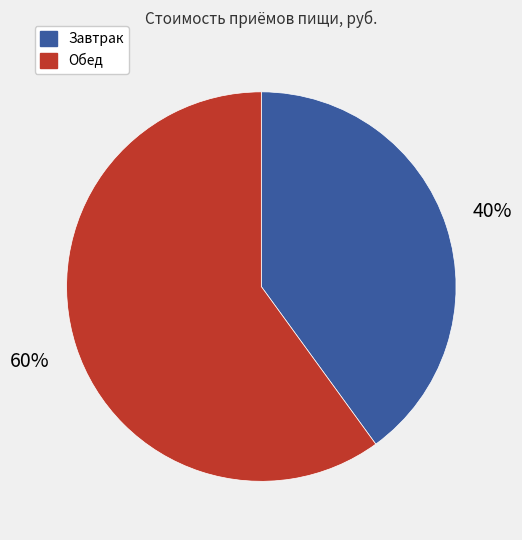

Which category has the biggest portion of the pie?

Обед